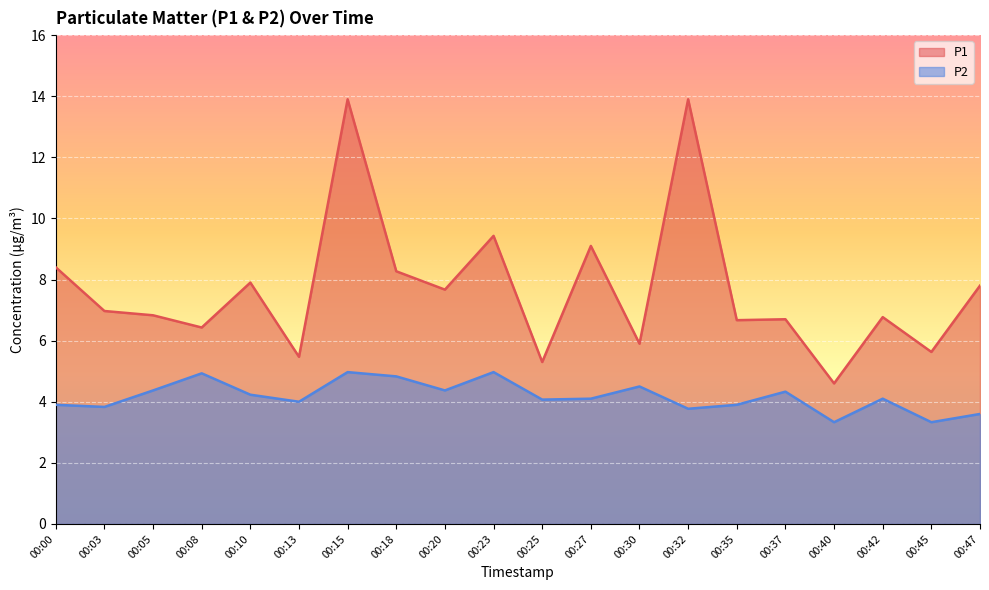

What is the minimum value for P1?

4.6